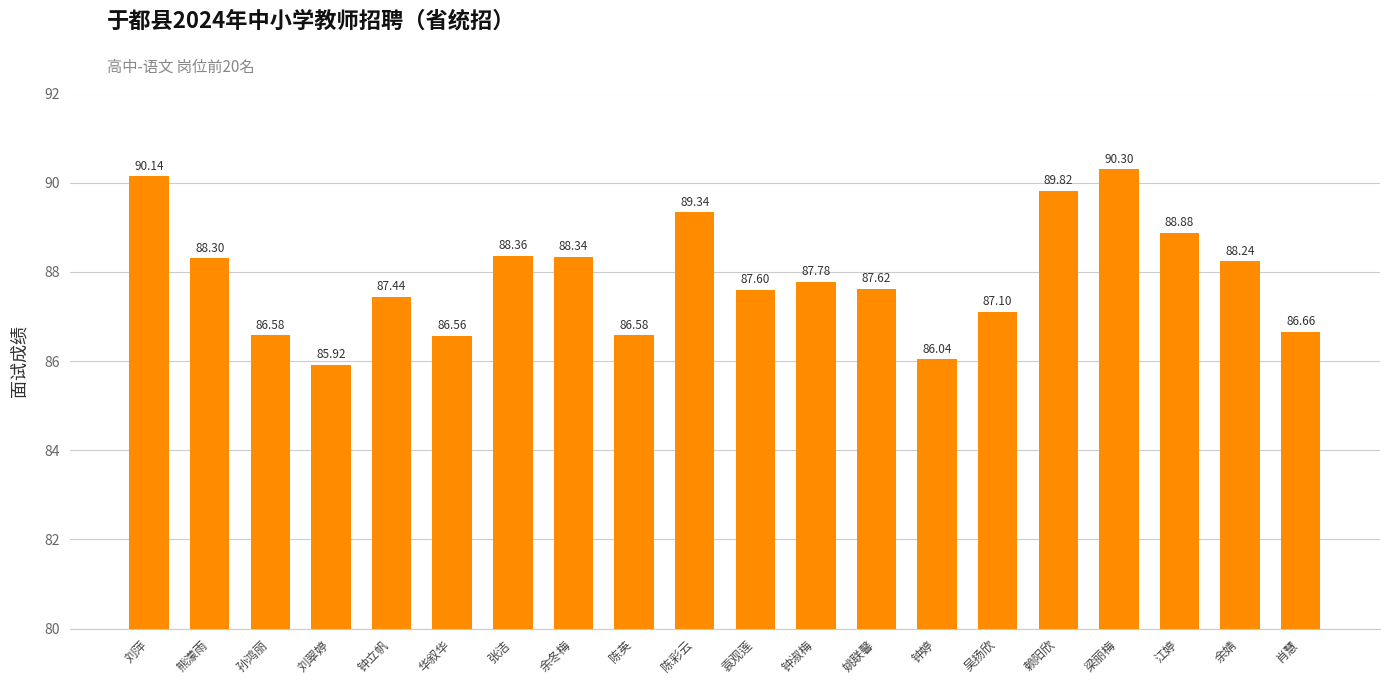

What is the difference between the maximum and minimum values?

4.4